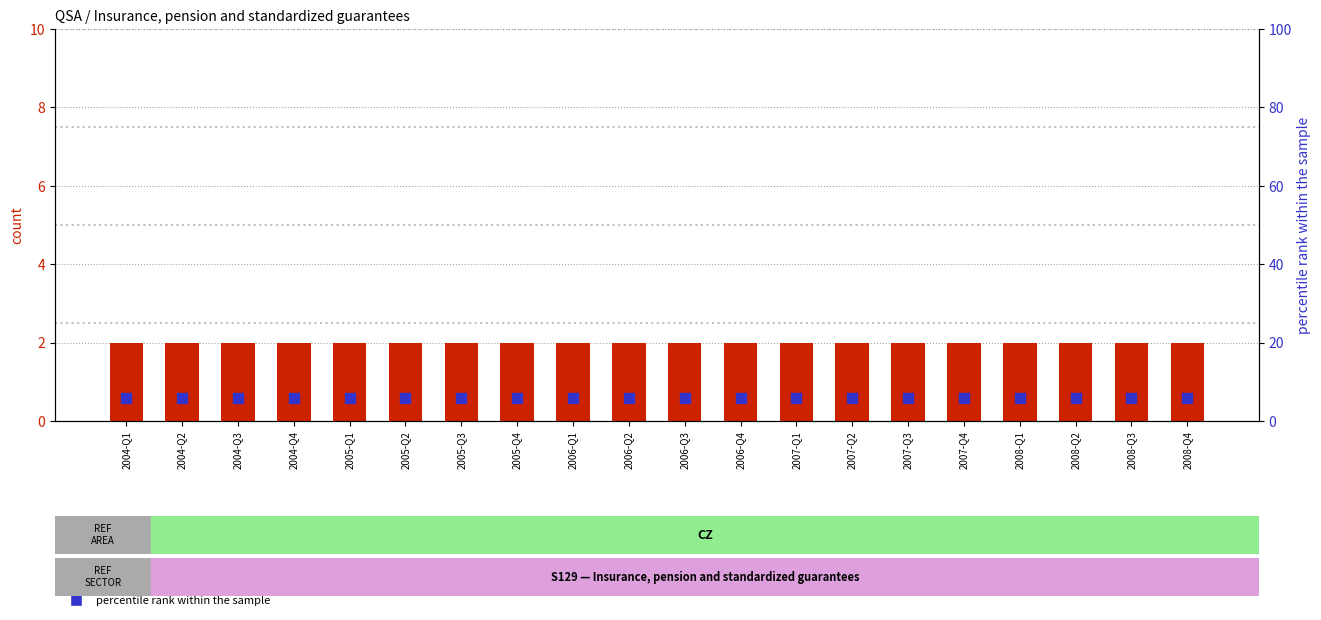

Which series reaches the maximum Y coordinate?

percentile rank within the sample